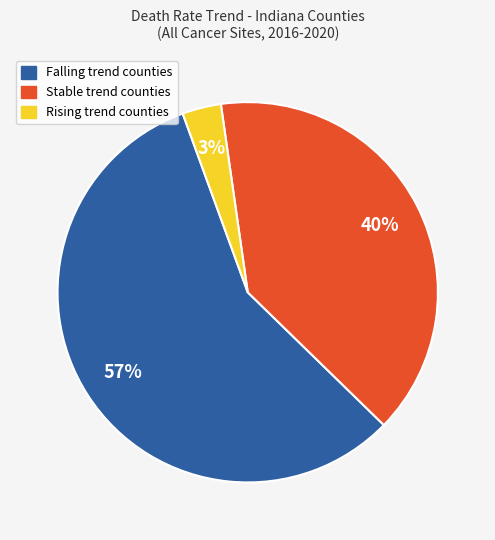

Rank the categories by value from lowest to highest.

Rising trend counties, Stable trend counties, Falling trend counties